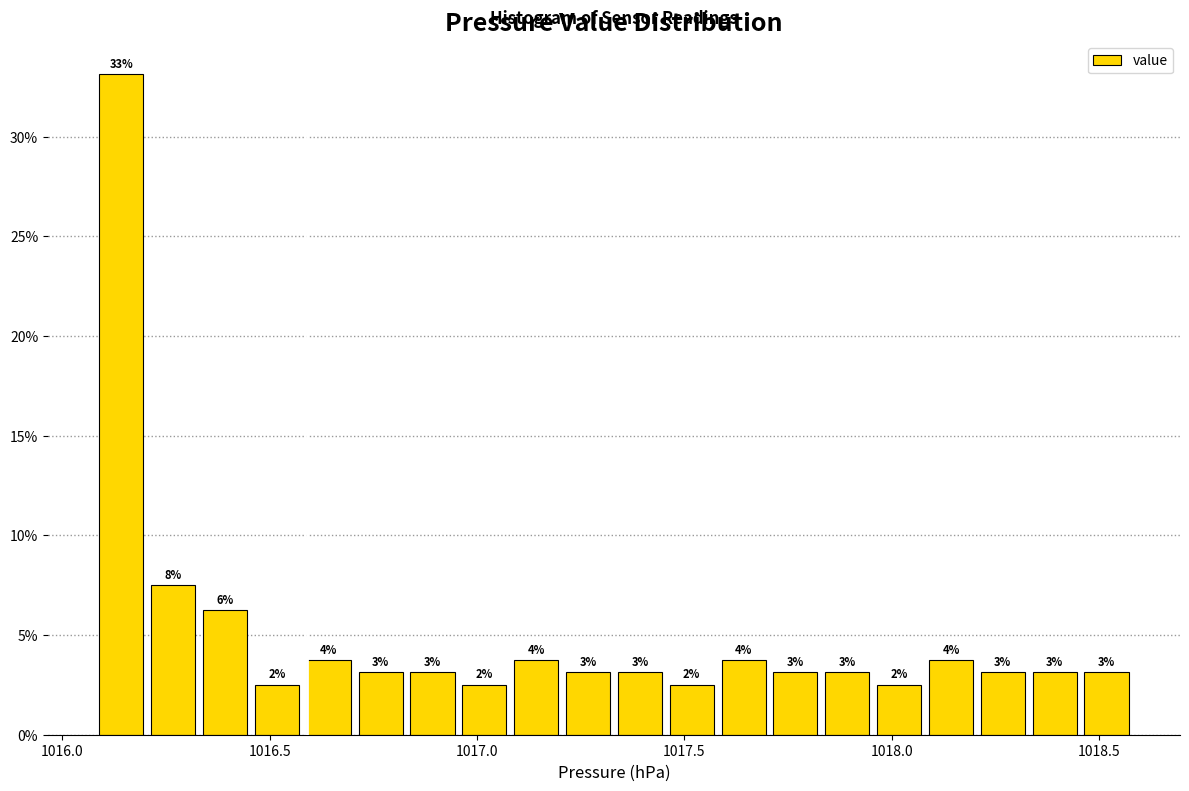

Read against the x-axis, roughly where is the centre of the tallest bar?

1016.15